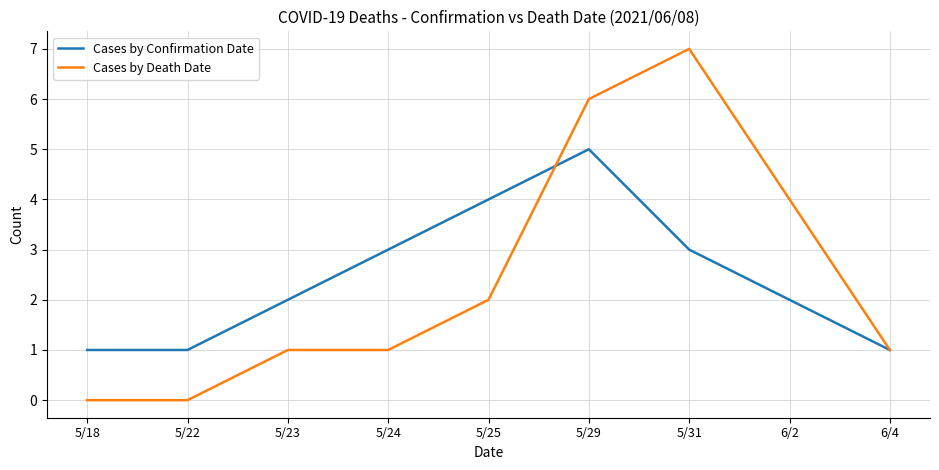

At which label does Cases by Confirmation Date reach its peak?

5/29